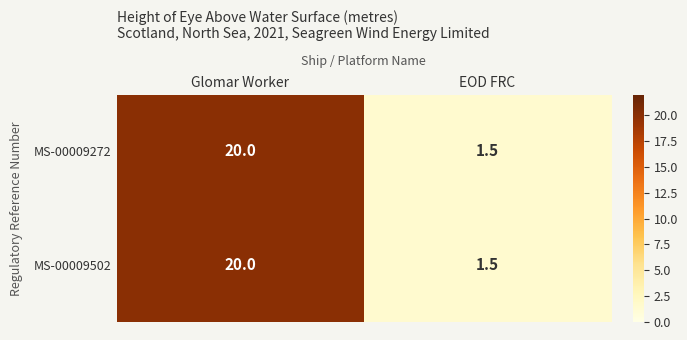

At how many categories does at least one series exceed 11?

1